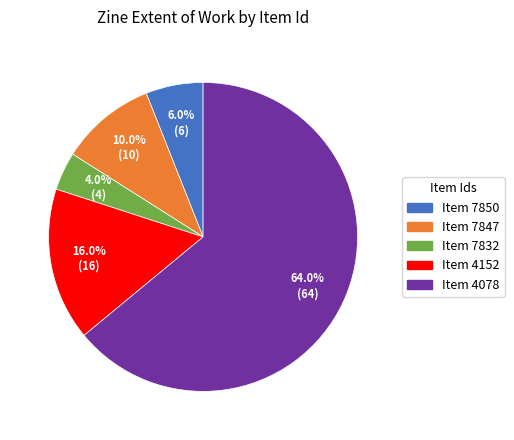

Which has a higher value, Item 7847 or Item 4078?

Item 4078